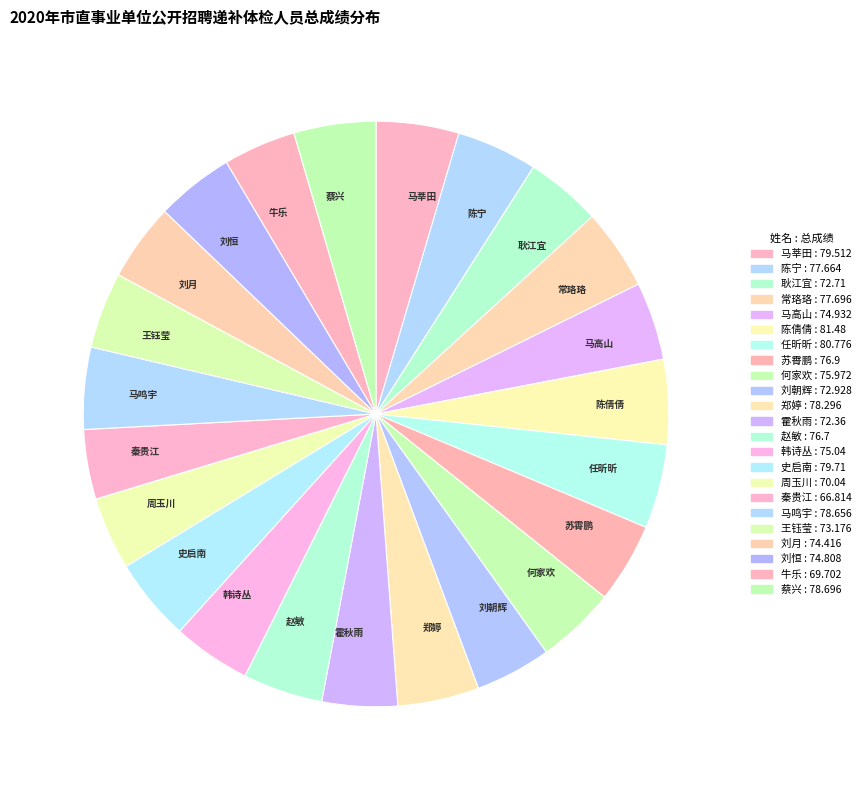

Does 马莘田 account for over 50% of the chart?

No